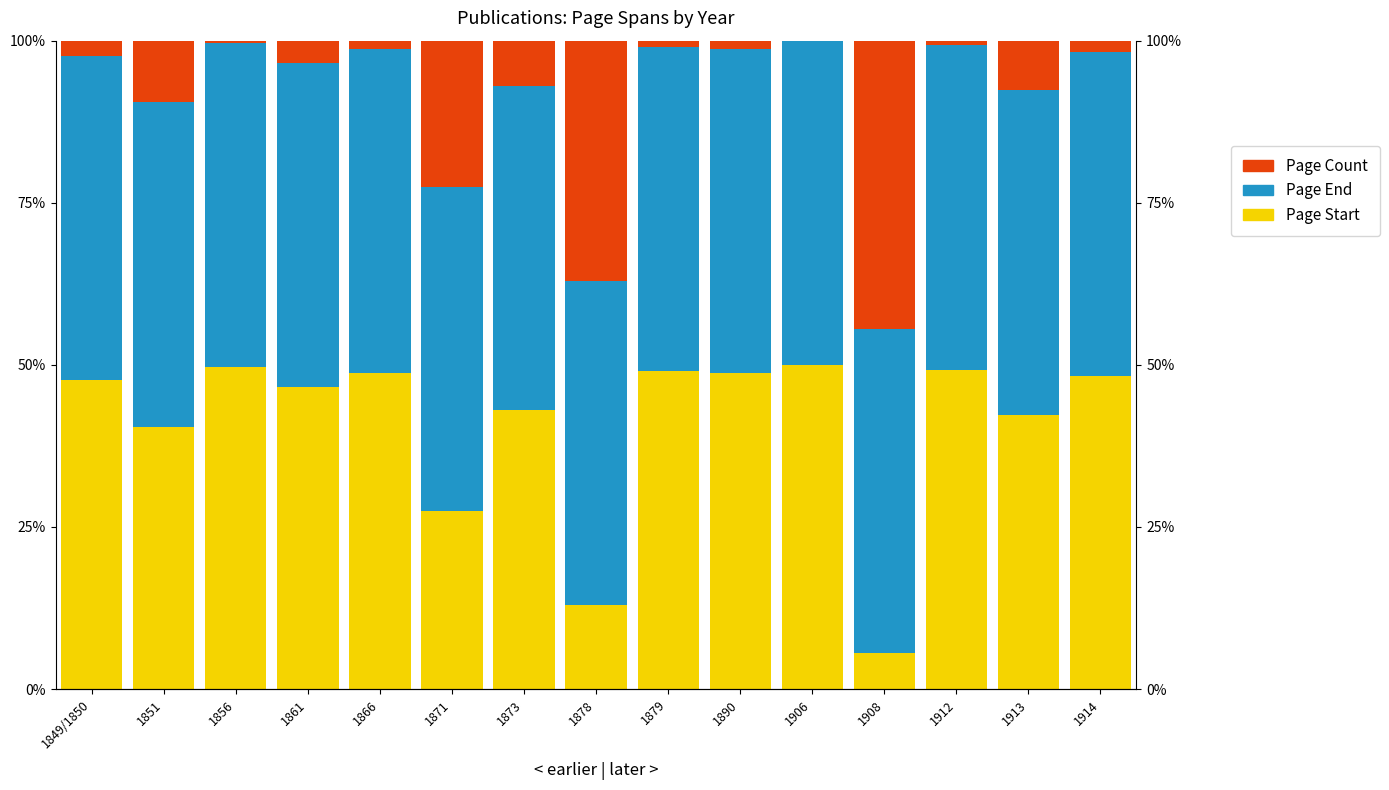

List the series in order of their overall mean, lowest first.

Page Count, Page Start, Page End